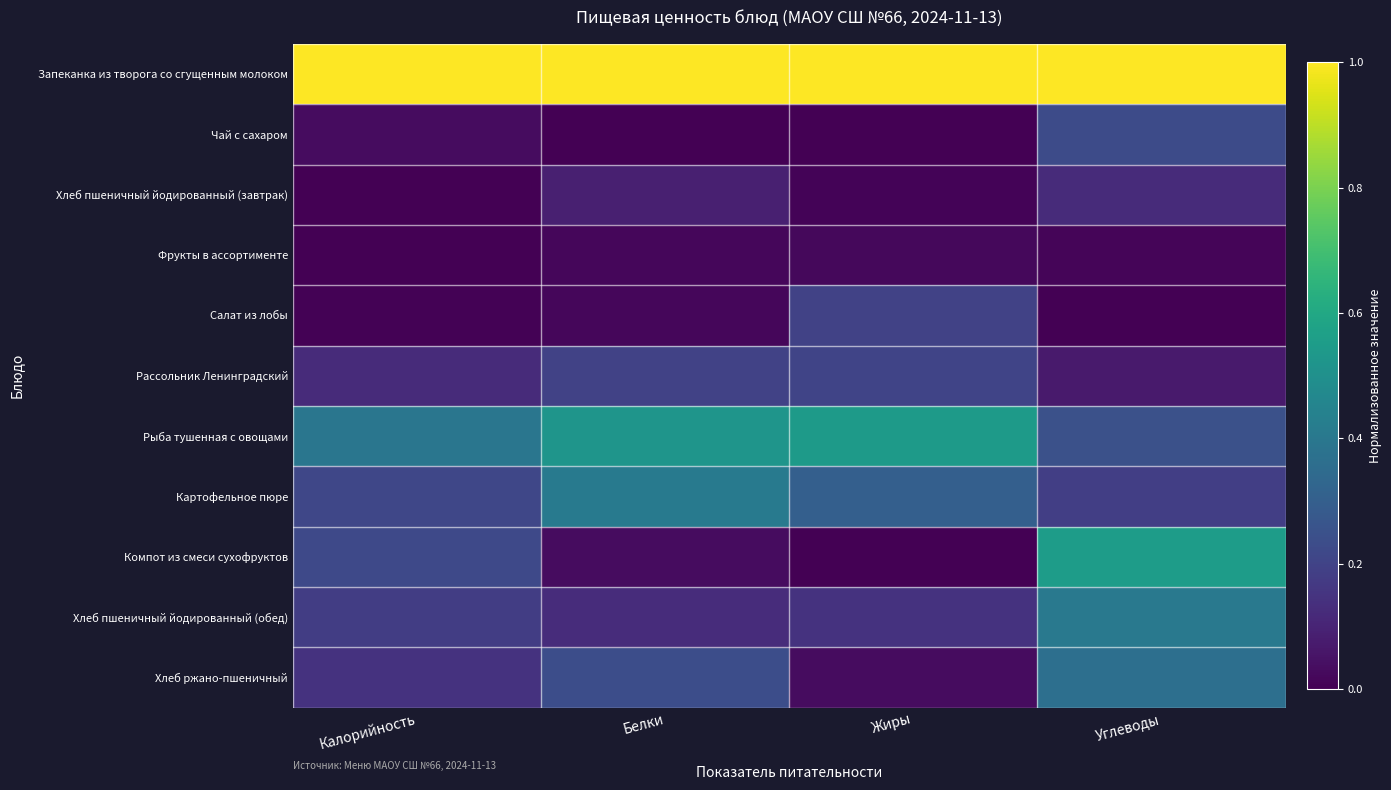

Reading left to right, extract all data points from this chart.

Запеканка из творога со сгущенным молоком: Калорийность=1.0	Белки=1.0	Жиры=1.0	Углеводы=1.0
Чай с сахаром: Калорийность=0.0	Белки=0.0	Жиры=0.0	Углеводы=0.2
Хлеб пшеничный йодированный (завтрак): Калорийность=0.0	Белки=0.1	Жиры=0.0	Углеводы=0.1
Фрукты в ассортименте: Калорийность=0.0	Белки=0.0	Жиры=0.0	Углеводы=0.0
Салат из лобы: Калорийность=0.0	Белки=0.0	Жиры=0.2	Углеводы=0.0
Рассольник Ленинградский: Калорийность=0.1	Белки=0.2	Жиры=0.2	Углеводы=0.1
Рыба тушенная с овощами: Калорийность=0.4	Белки=0.5	Жиры=0.5	Углеводы=0.2
Картофельное пюре: Калорийность=0.2	Белки=0.4	Жиры=0.3	Углеводы=0.2
Компот из смеси сухофруктов: Калорийность=0.2	Белки=0.0	Жиры=0.0	Углеводы=0.6
Хлеб пшеничный йодированный (обед): Калорийность=0.2	Белки=0.1	Жиры=0.1	Углеводы=0.4
Хлеб ржано-пшеничный: Калорийность=0.1	Белки=0.2	Жиры=0.0	Углеводы=0.4